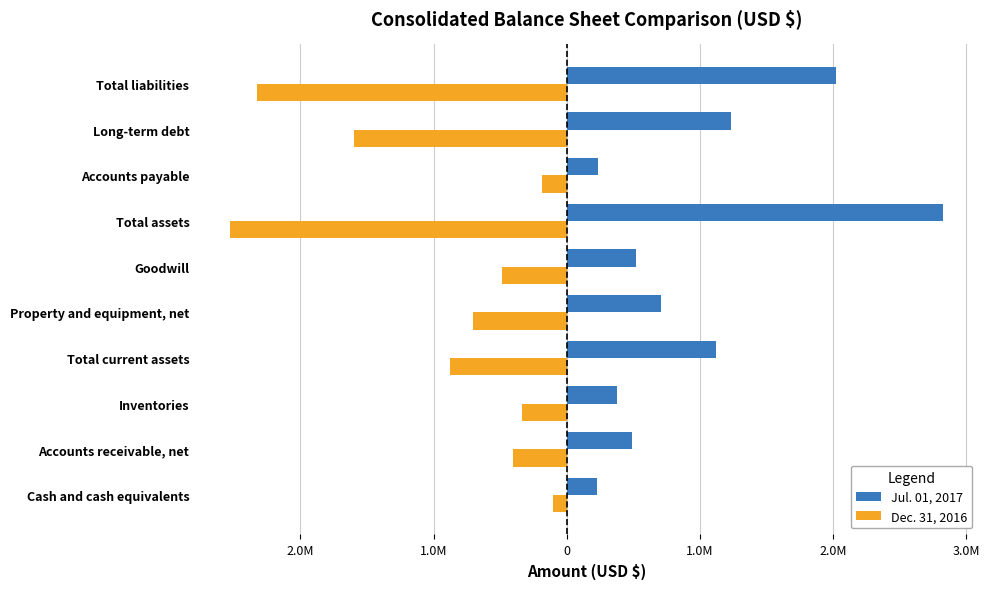

What are all the series names shown in the legend?

Jul. 01, 2017, Dec. 31, 2016